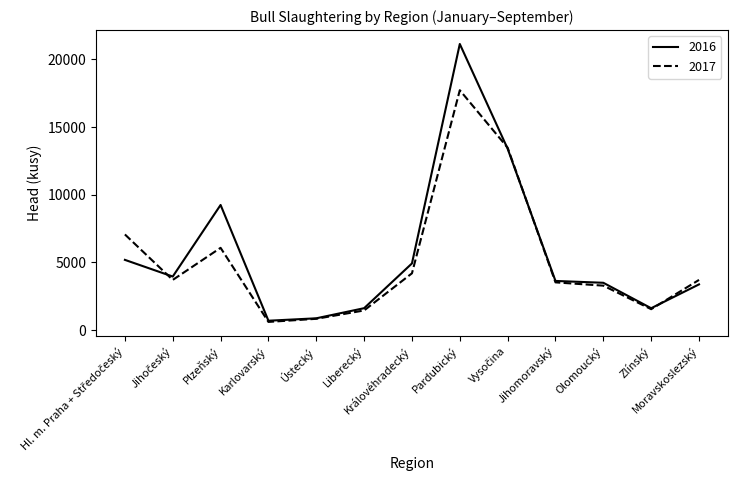

Which series has the largest range (max minus min)?

2016